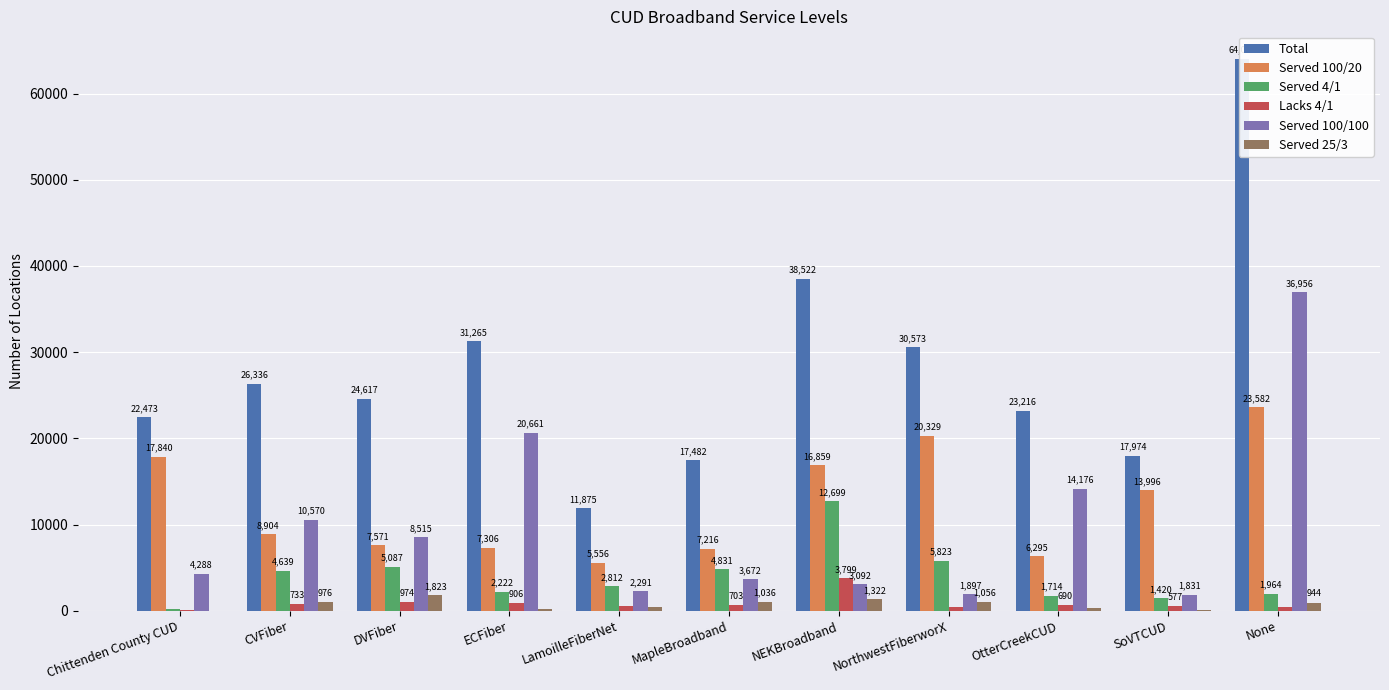

What is the approximate value of Total at DVFiber, to the nearest 100?

24600